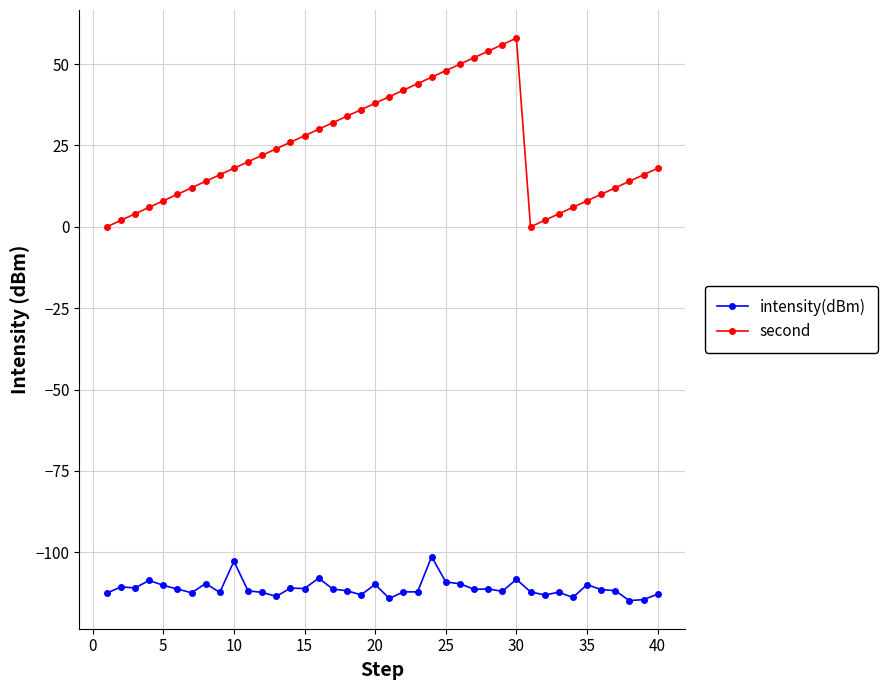

Which series has the largest range (max minus min)?

second